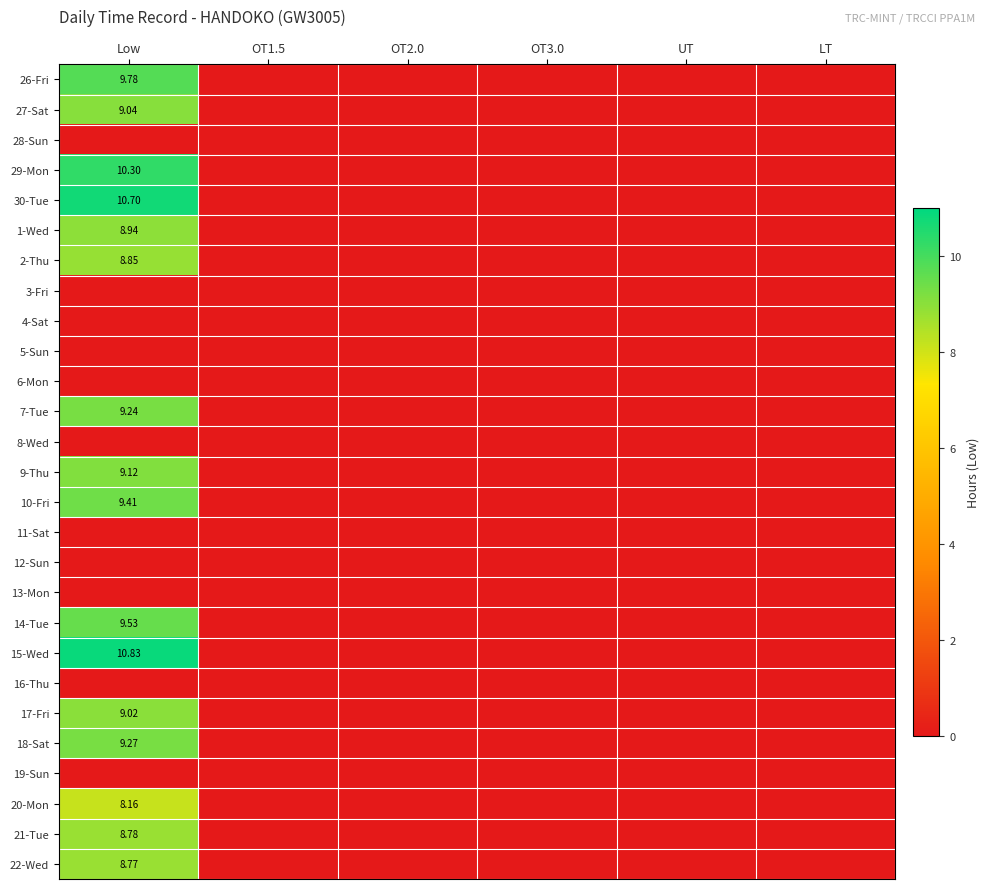

What is the average value of the 18-Sat series?

1.5